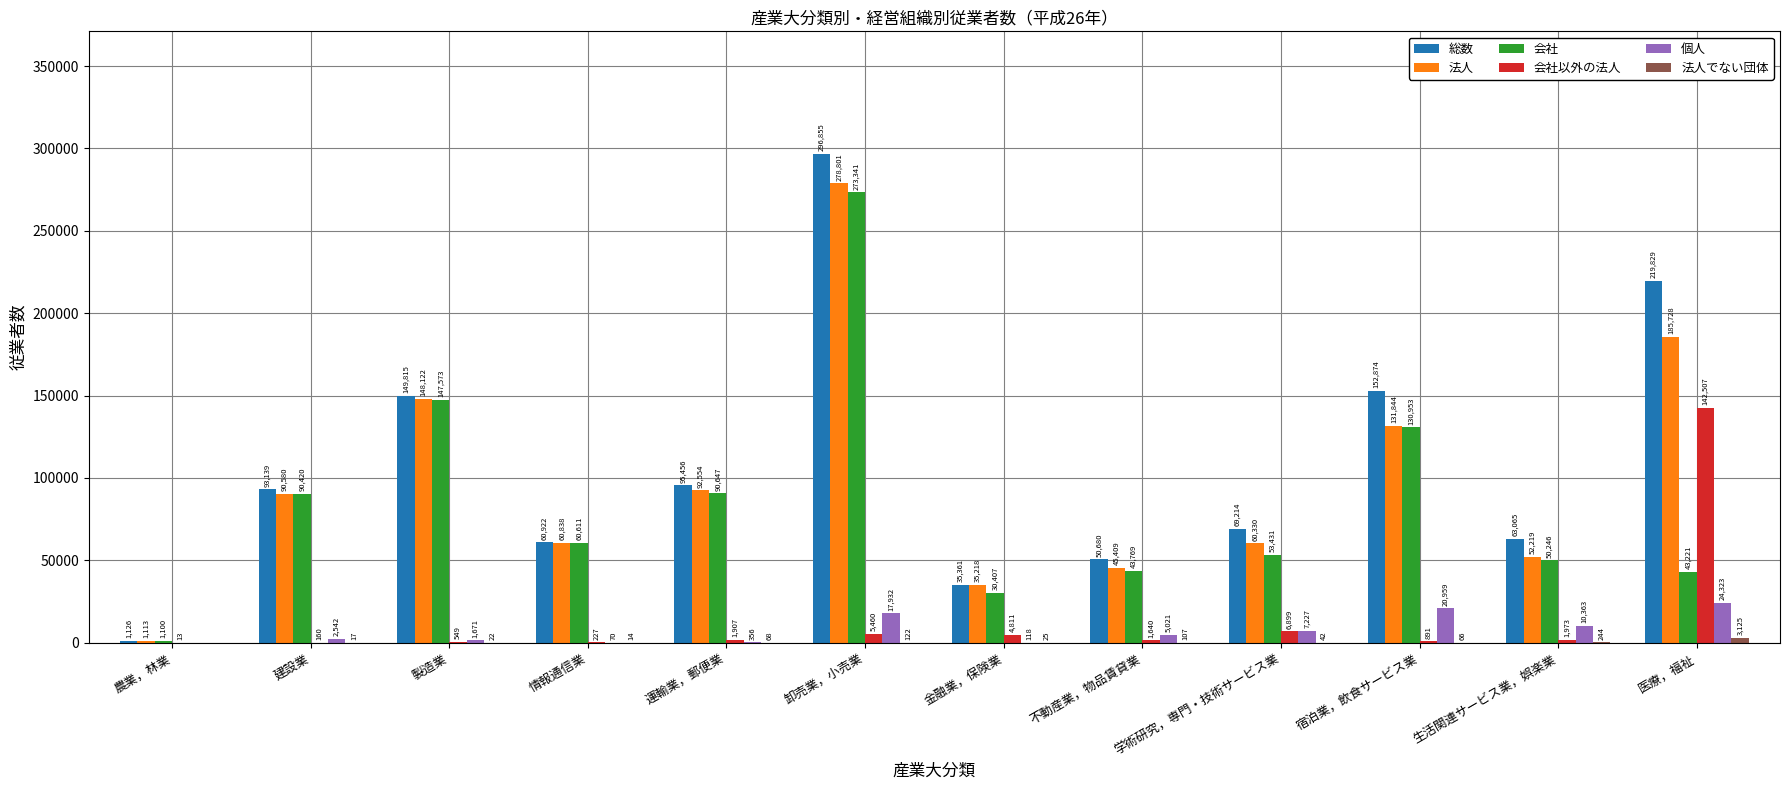

Which series changed the most between 製造業 and 不動産業，物品賃貸業?

会社